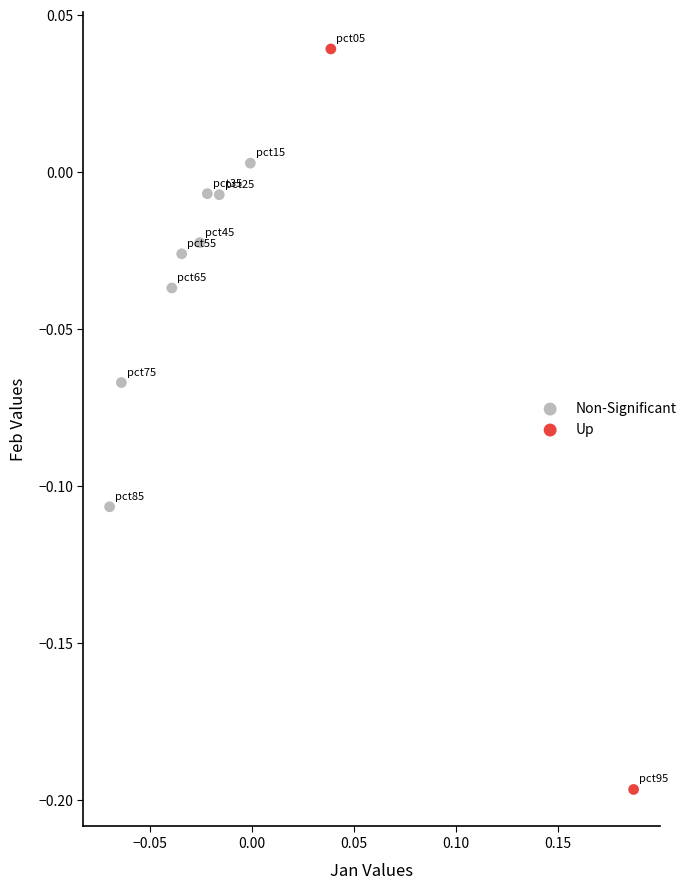

Which series reaches the minimum Y coordinate?

Up